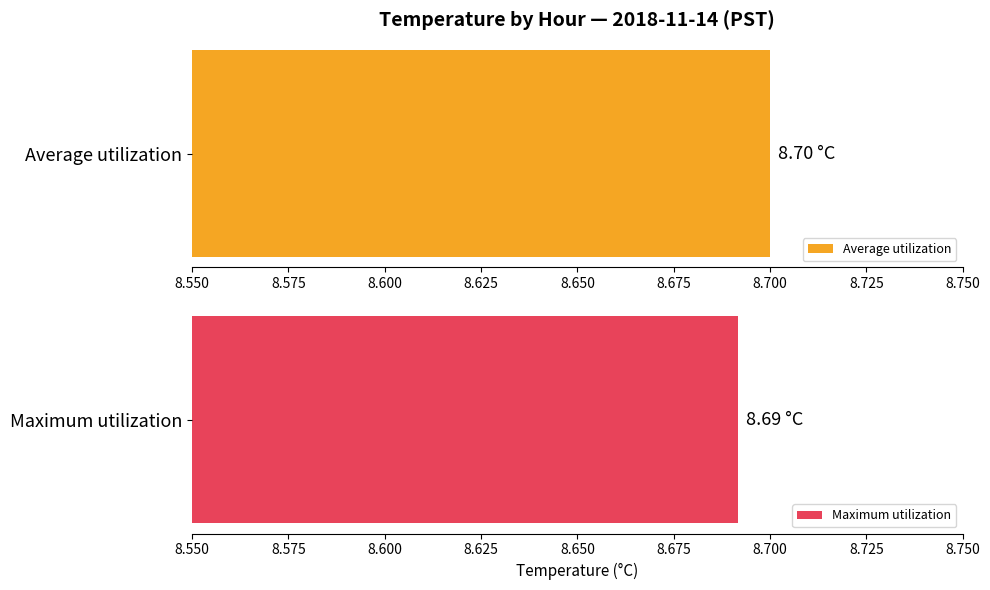

What are all the series names shown in the legend?

Average utilization, Maximum utilization